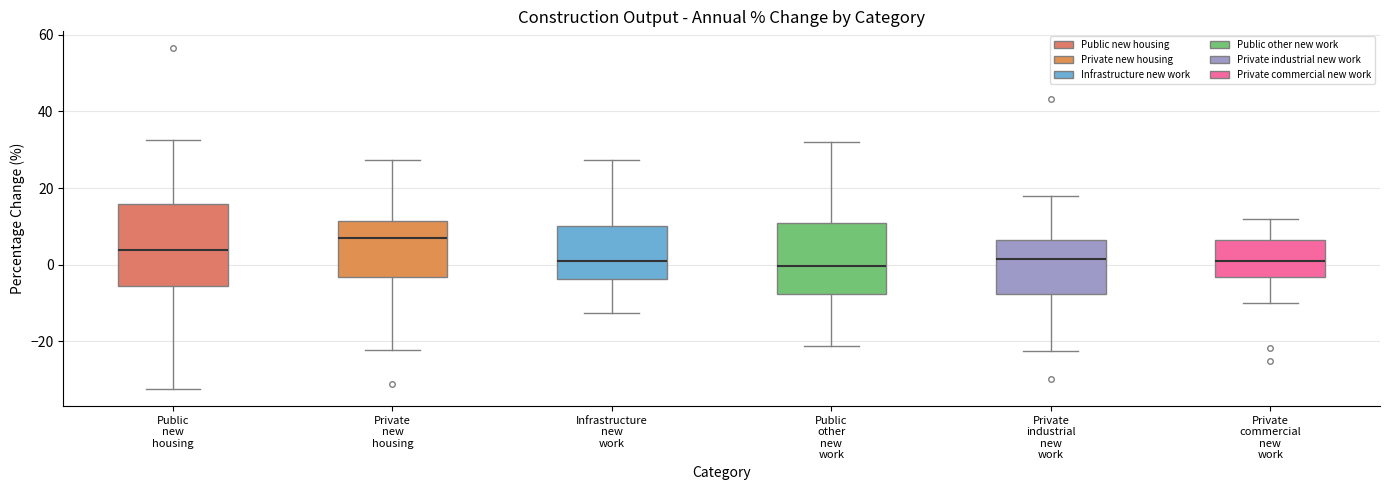

Reading left to right, transcribe this box plot: for each box, give where its median line is, the range the box spans, and where its two whiskers end, as read against the y-axis. The values are not printed on the chart, so give them approximately, as read against the axis.

Public new housing: median 4, box -6 to 16, whiskers -32 to 32
Private new housing: median 6, box -4 to 12, whiskers -22 to 28
Infrastructure new work: median 0, box -4 to 10, whiskers -12 to 28
Public other new work: median 0, box -8 to 10, whiskers -22 to 32
Private industrial new work: median 2, box -8 to 6, whiskers -22 to 18
Private commercial new work: median 2, box -4 to 6, whiskers -10 to 12